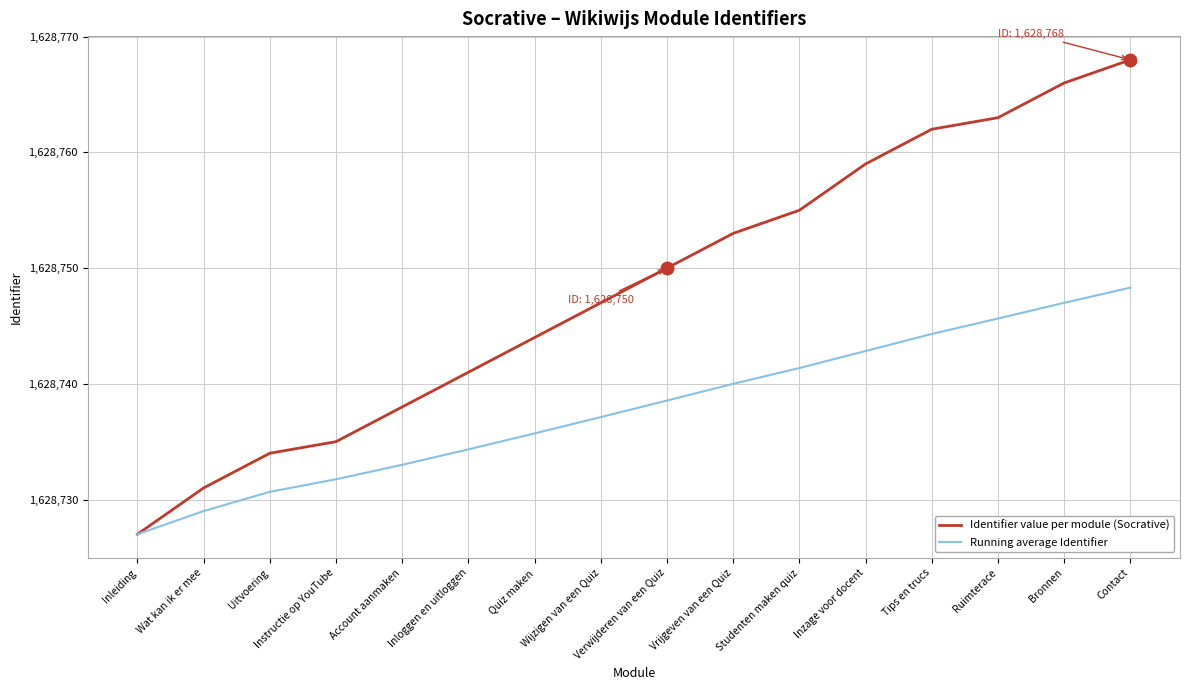

At Bronnen, list the series in order from largest to smallest.

Identifier value per module (Socrative), Running average Identifier